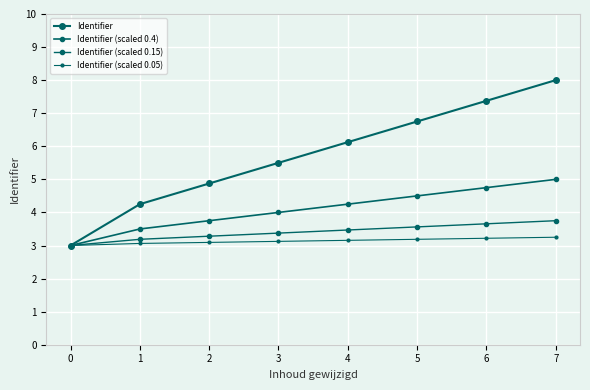

How many lines are shown in the chart?

4